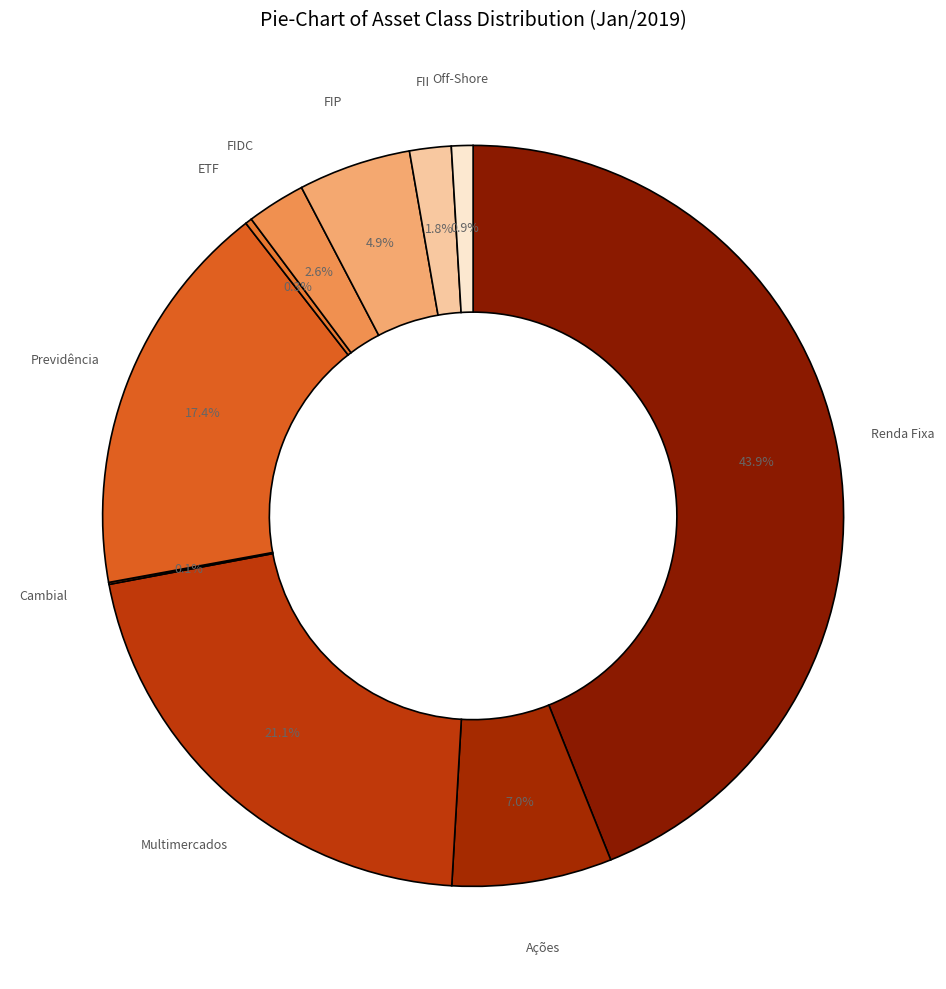

To the nearest percent, what is the combined percentage of FII and FIDC?

4%